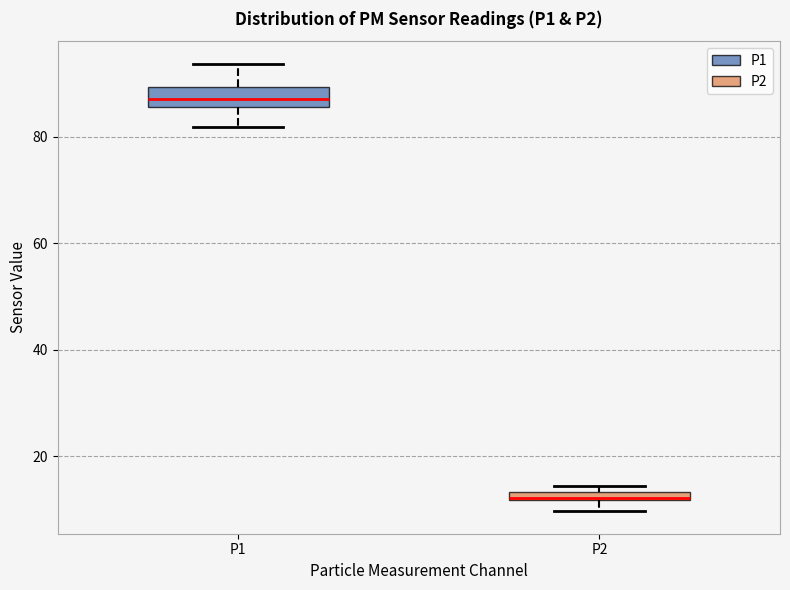

Which box is the tallest, from its lower edge to its upper edge?

P1